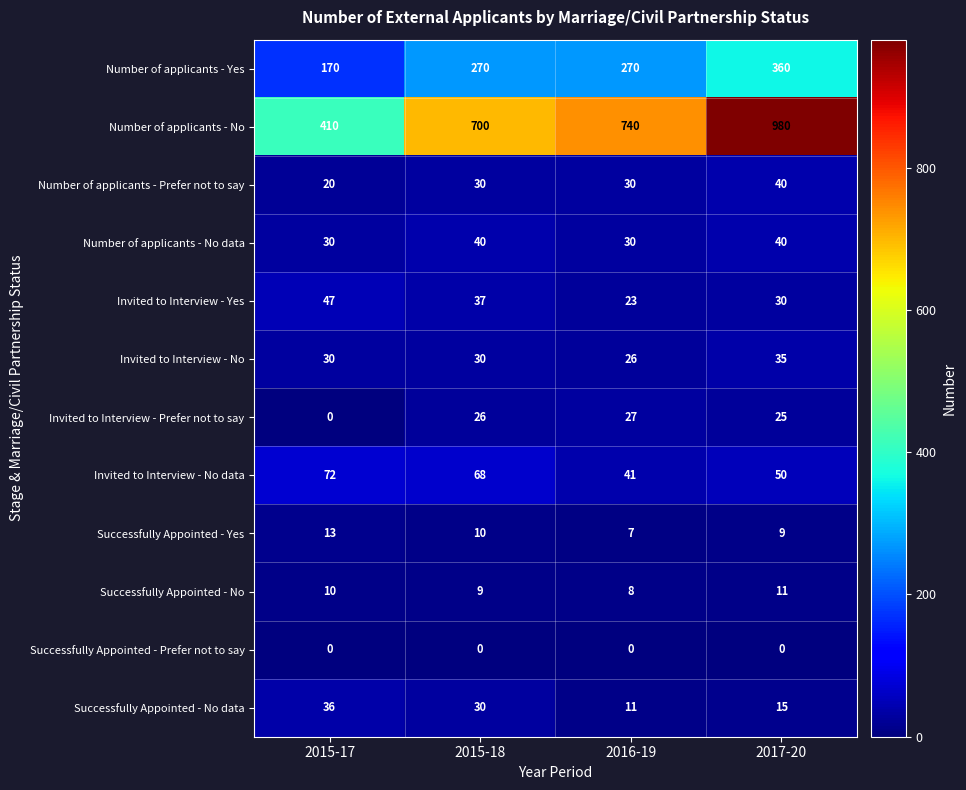

At how many categories does at least one series exceed 697?

3